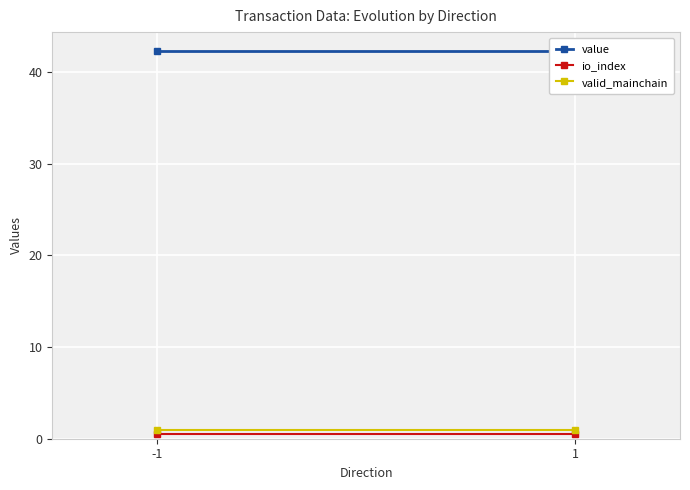

What are all the series names shown in the legend?

value, io_index, valid_mainchain